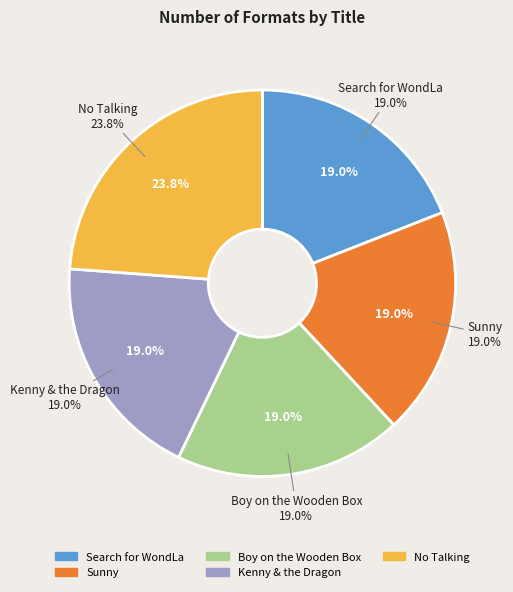

The Kenny & the Dragon slice represents 8% of the pie. True or false?

False